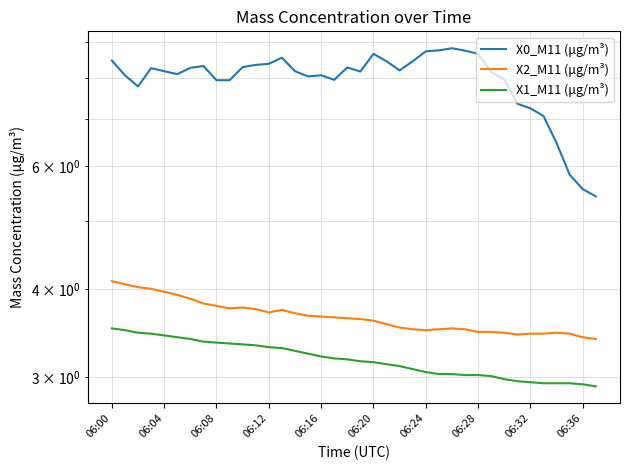

How many values in the X0_M11 (μg/m³) series are below 8?

12